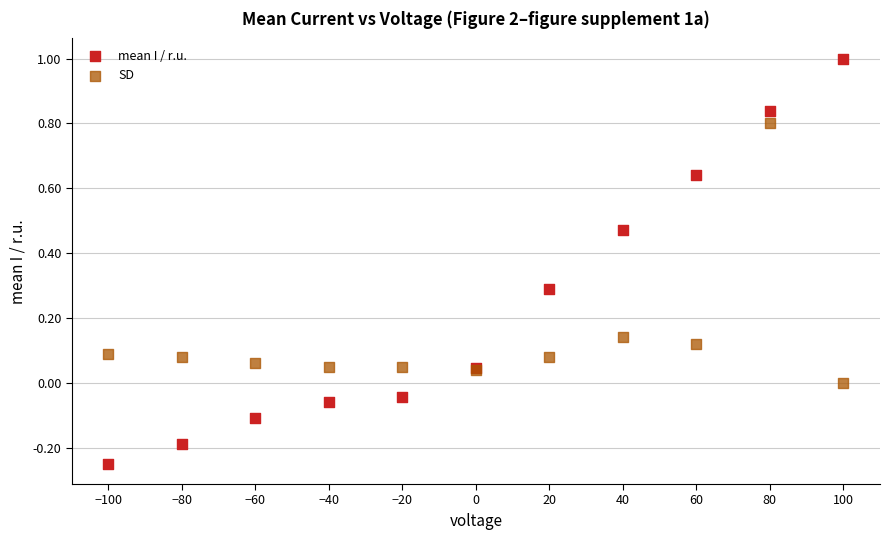

What is the X range (max minus min) for the scatter plot?

200.0